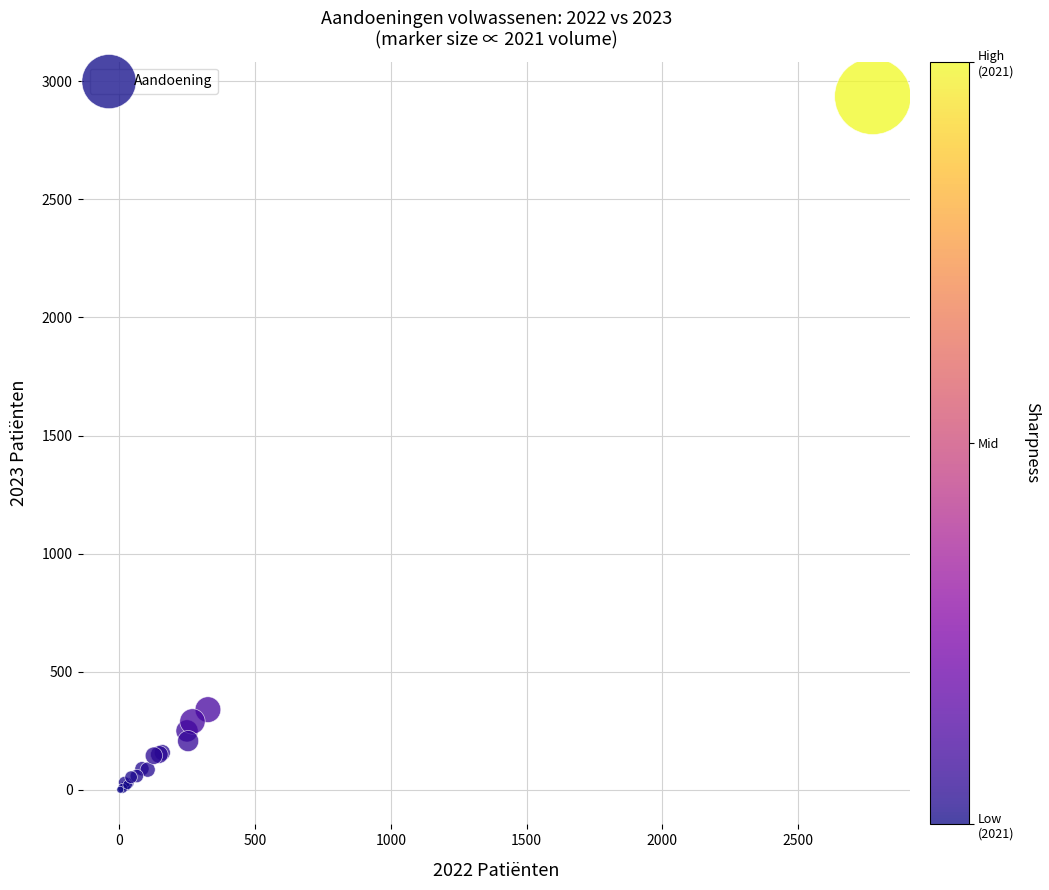

What Y value in the scatter plot is closest to 1468?

340